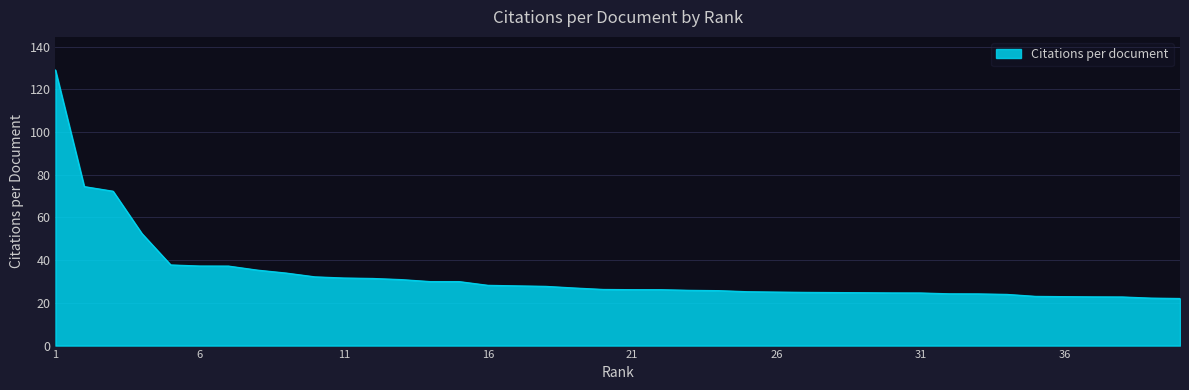

Does the chart have visible grid lines?

Yes